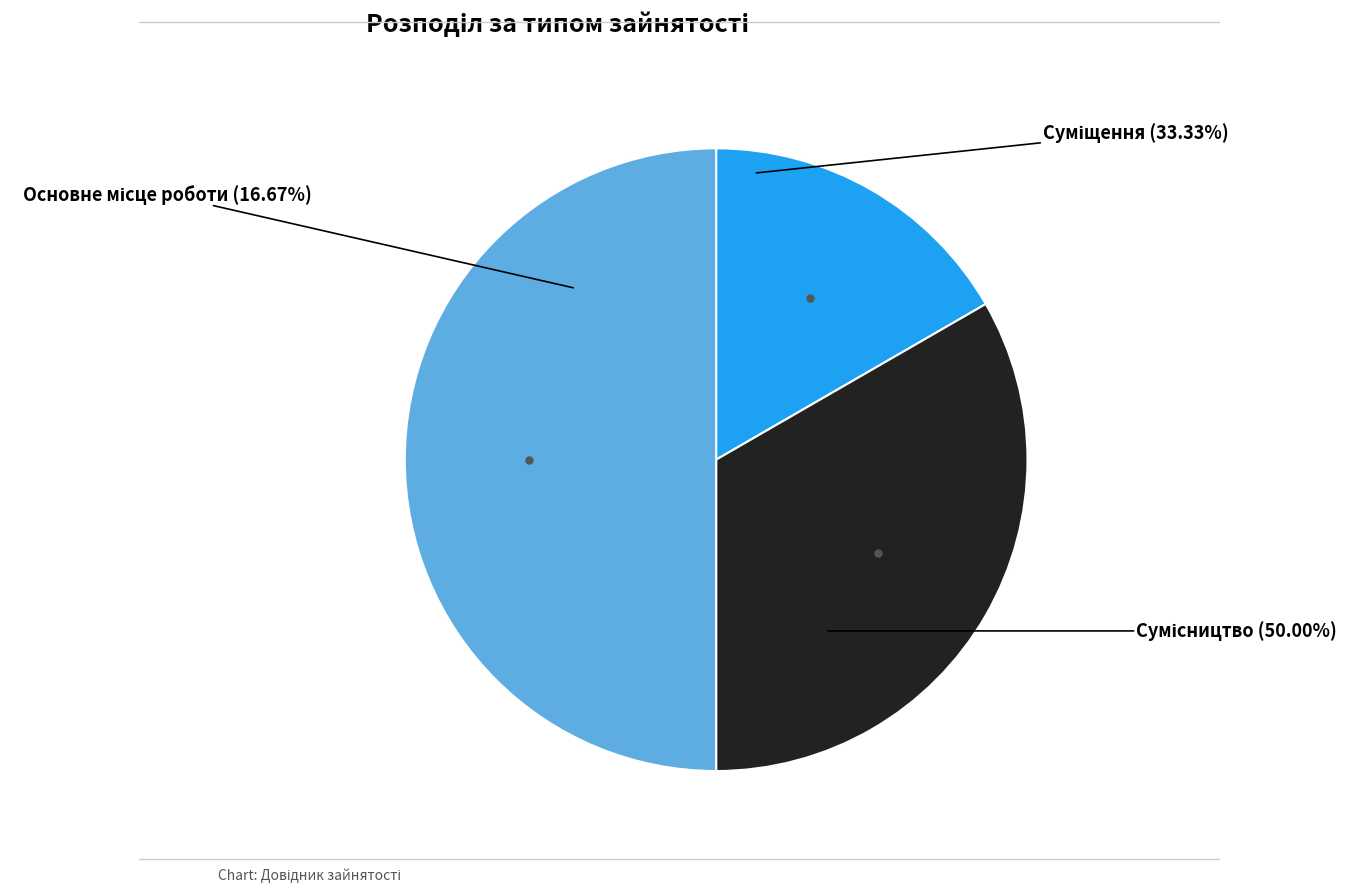

Count the number of slices in the pie.

3